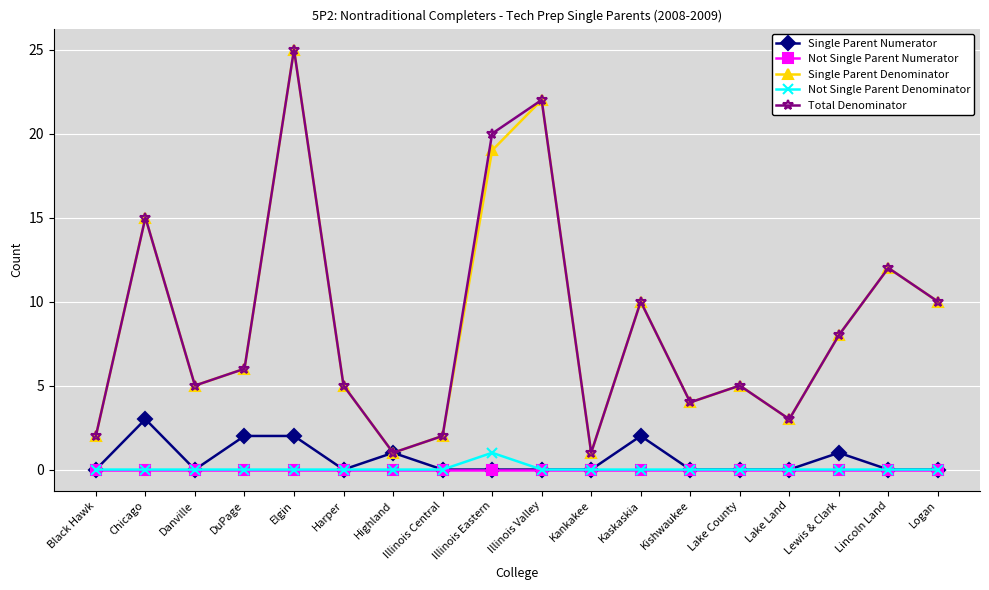

What is the label of the 14th point from the right?

Elgin